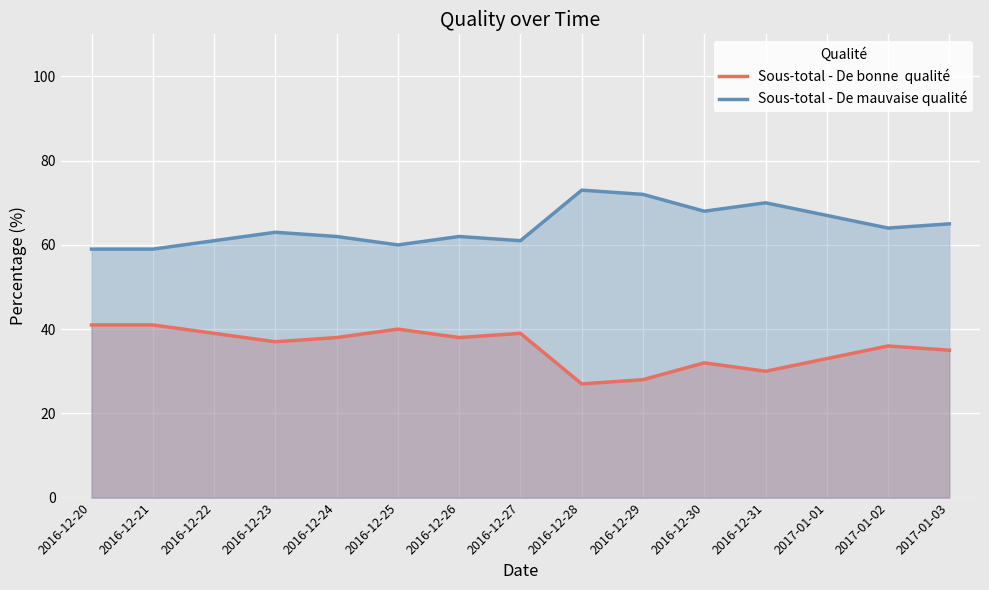

What is the value of the Sous-total - De mauvaise qualité point at the 4th from the left?

63